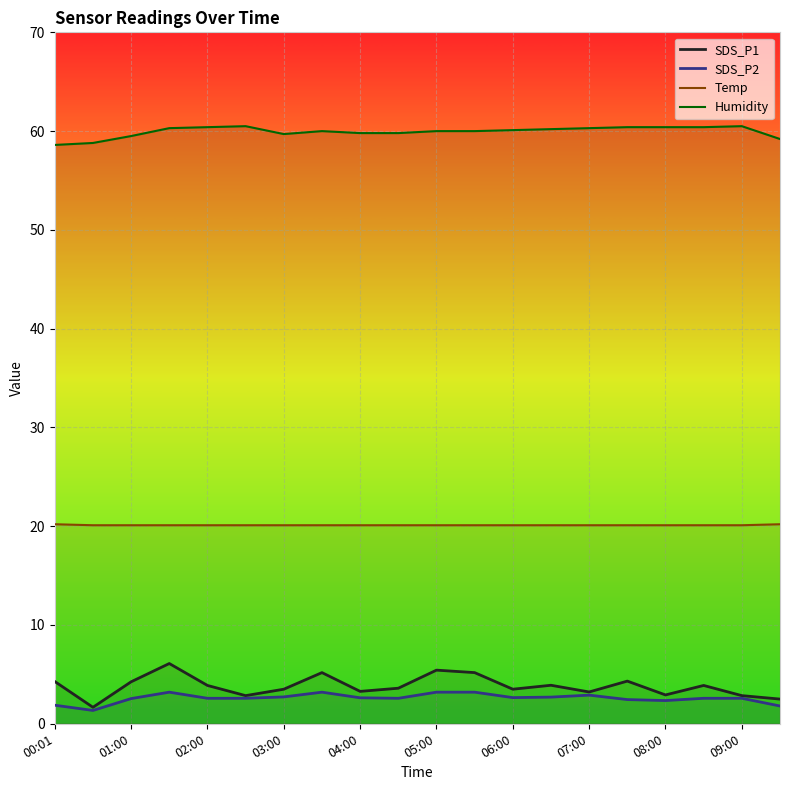

Which series has the widest spread of values?

SDS_P1